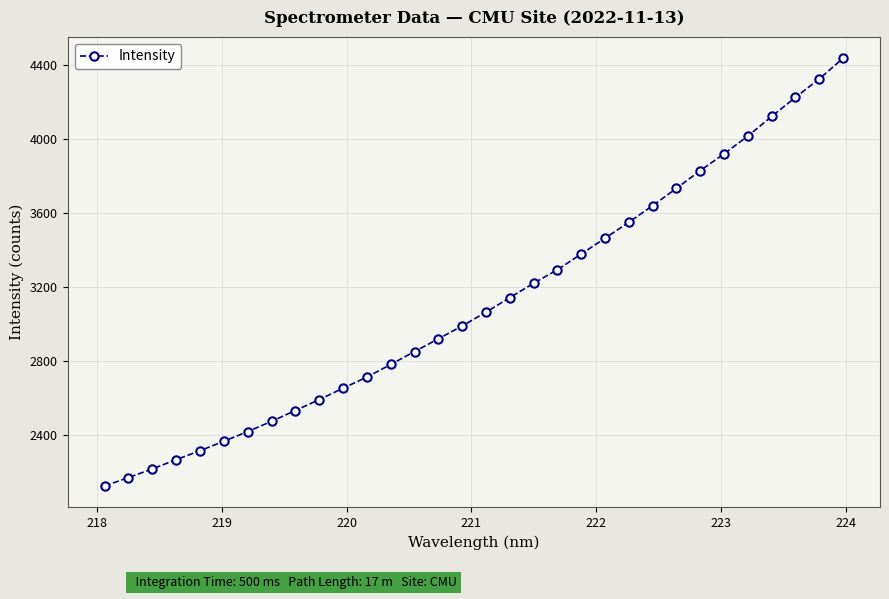

What is the maximum value shown in the chart?

4434.0